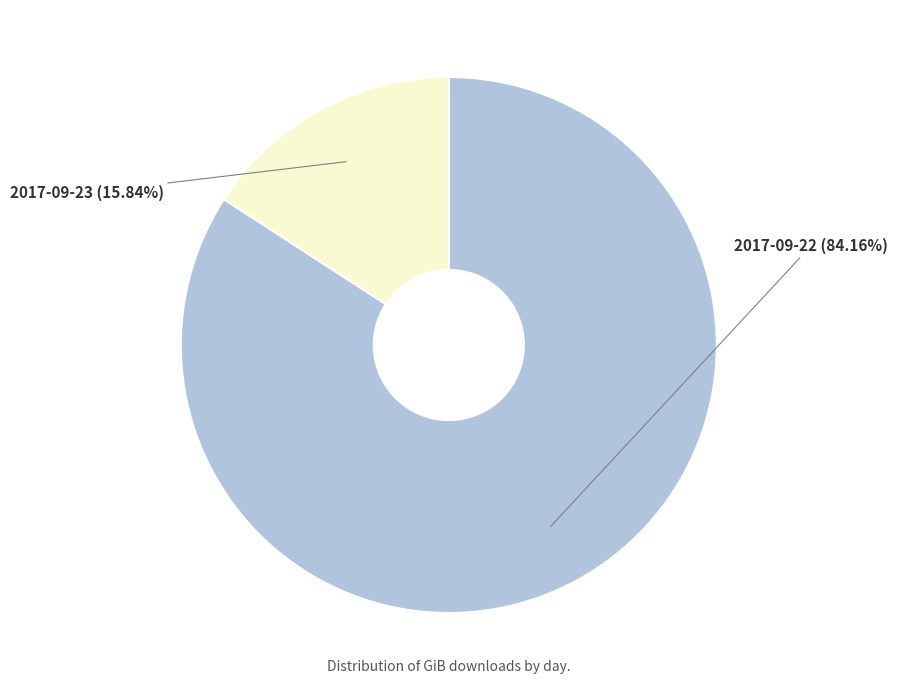

Which slice is the smallest?

2017-09-23